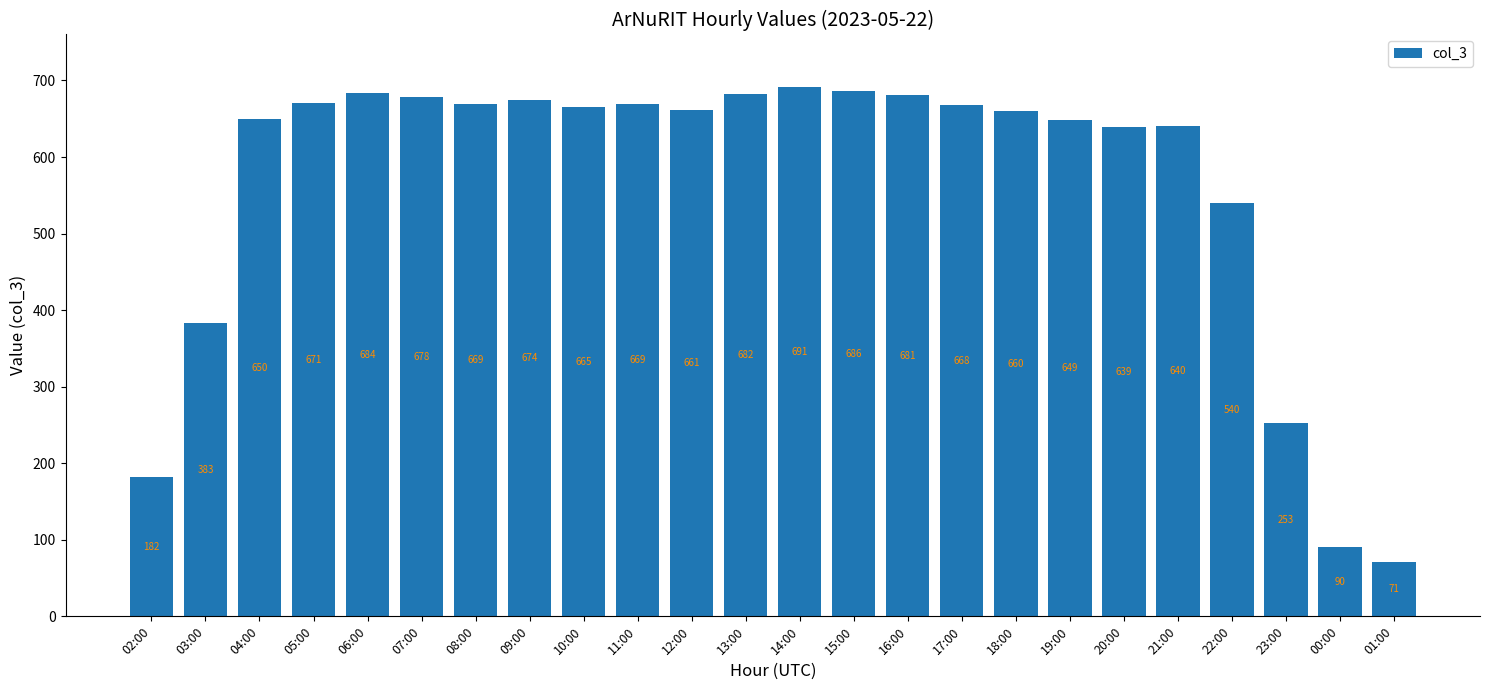

Reading right to left, list all the values displayed in this chart.

71	90	253	540	640	639	649	660	668	681	686	691	682	661	669	665	674	669	678	684	671	650	383	182